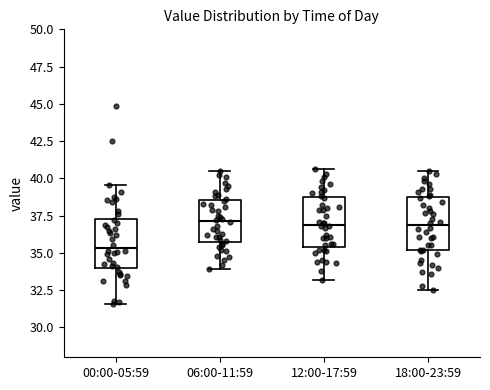

Which box has the lowest median line?

00:00-05:59